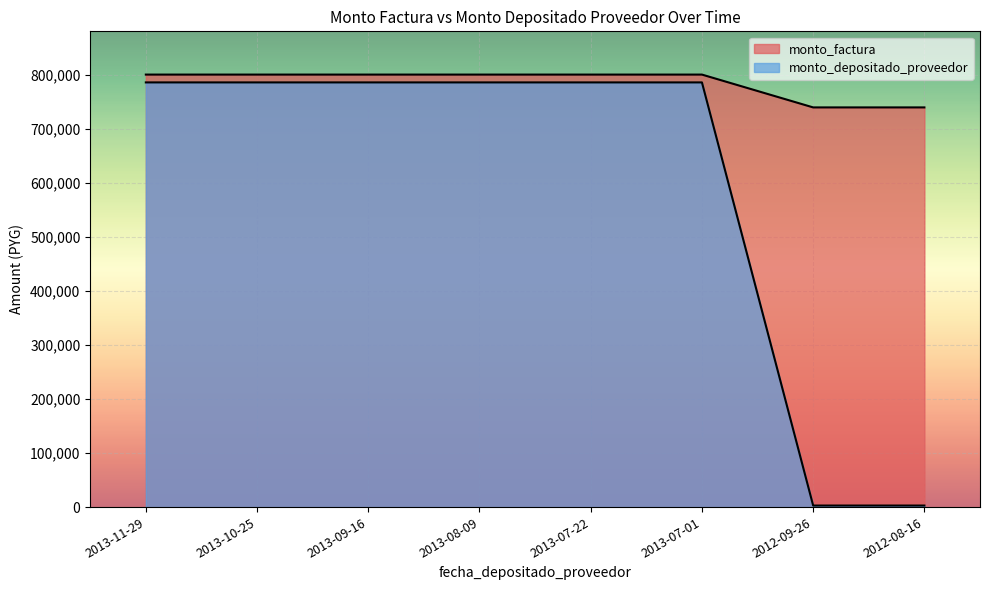

True or false: monto_factura and monto_depositado_proveedor cross at least once.

False